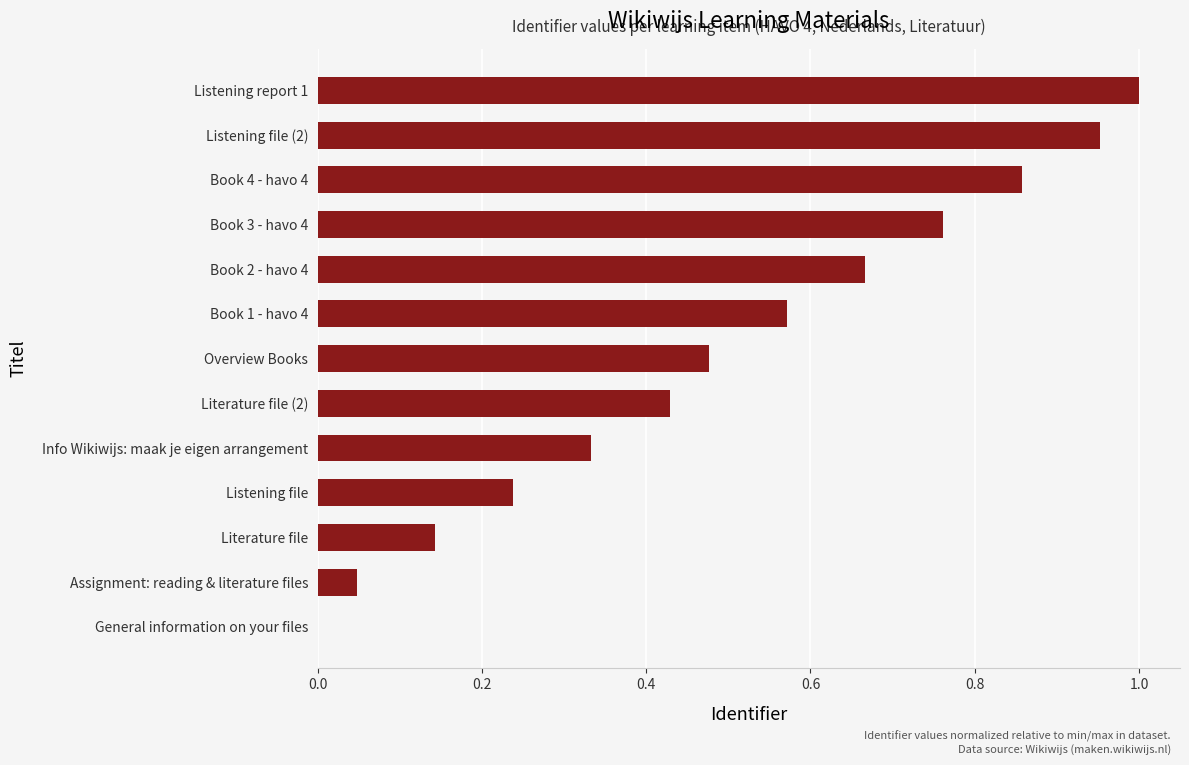

What is the sum of all values?

6.5